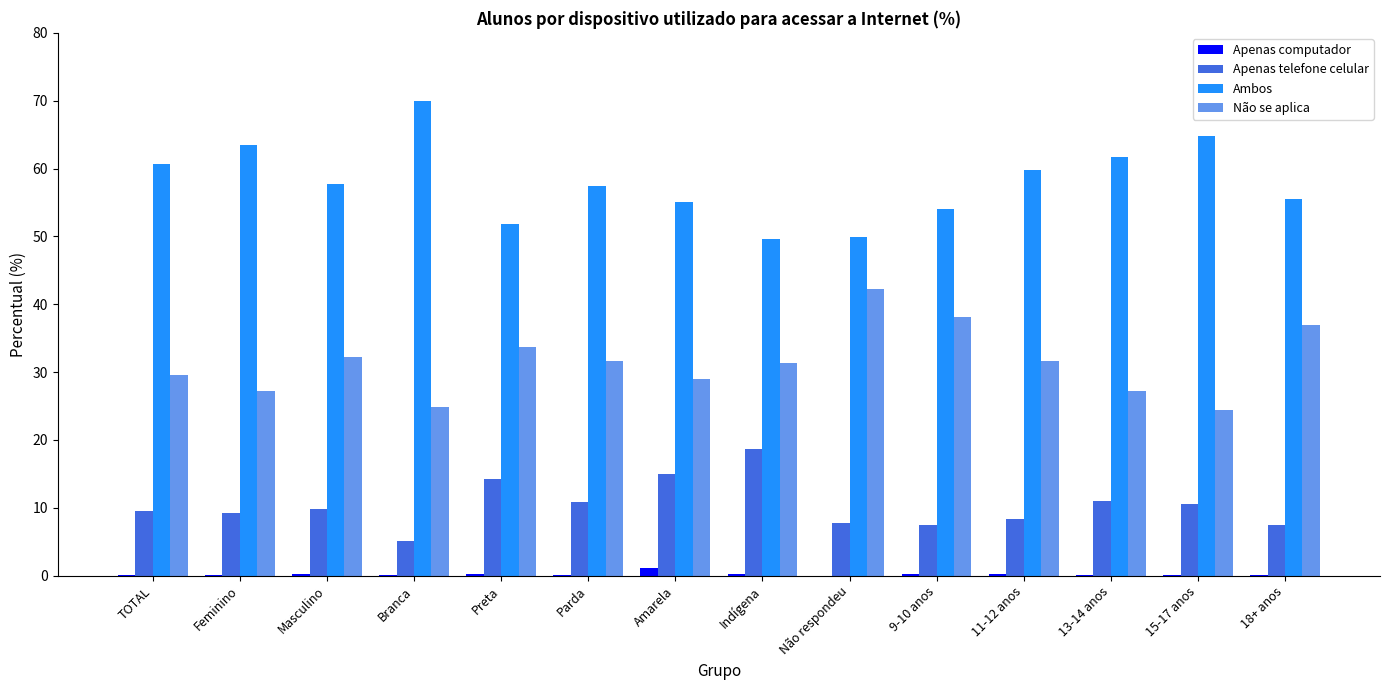

What is the maximum value shown in the chart?

69.9